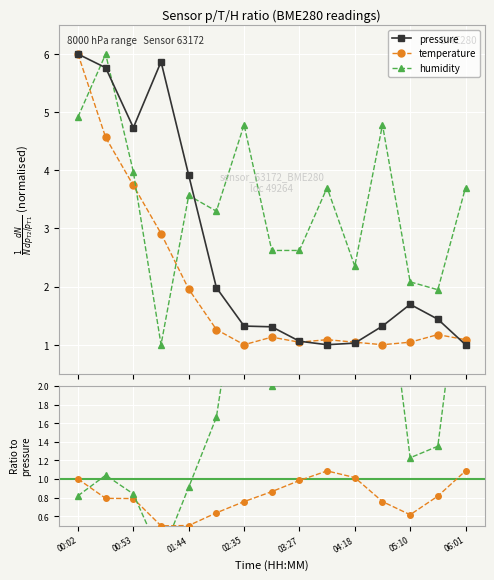

What is the minimum value for humidity?

1.0